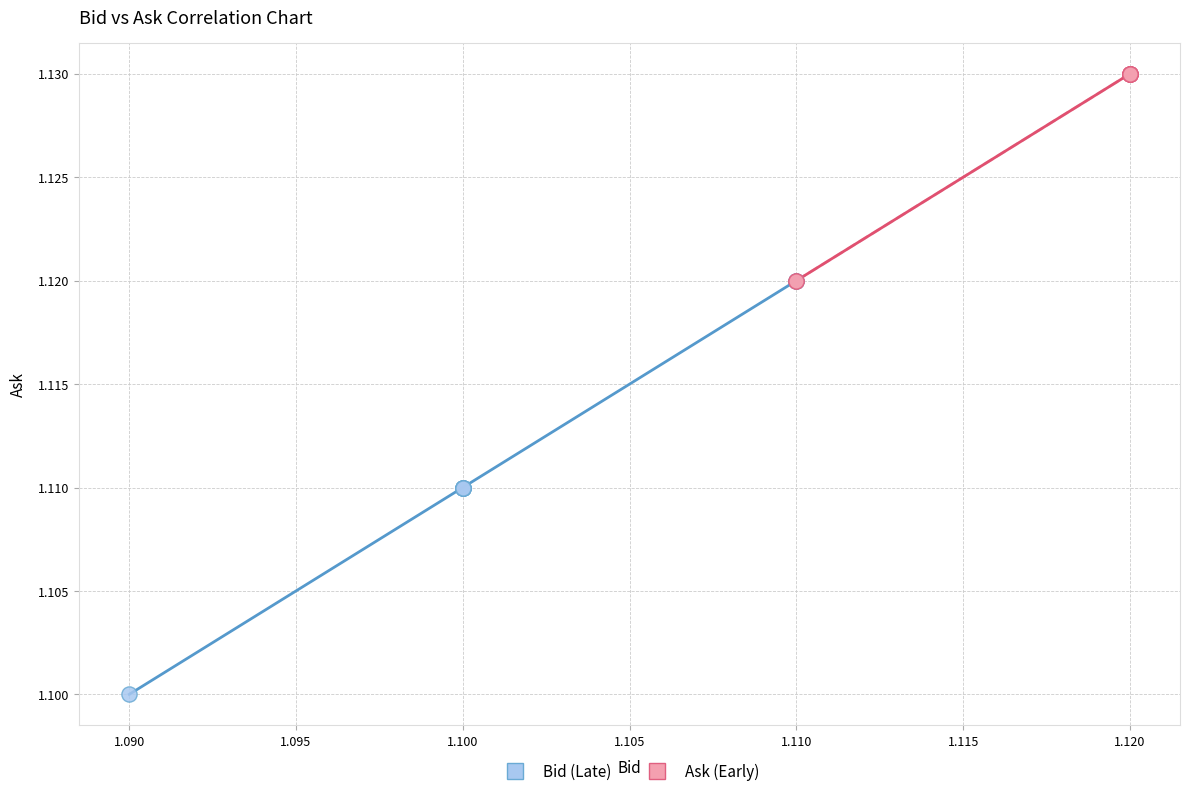

Which series has the widest spread of Y values?

Bid (Late)